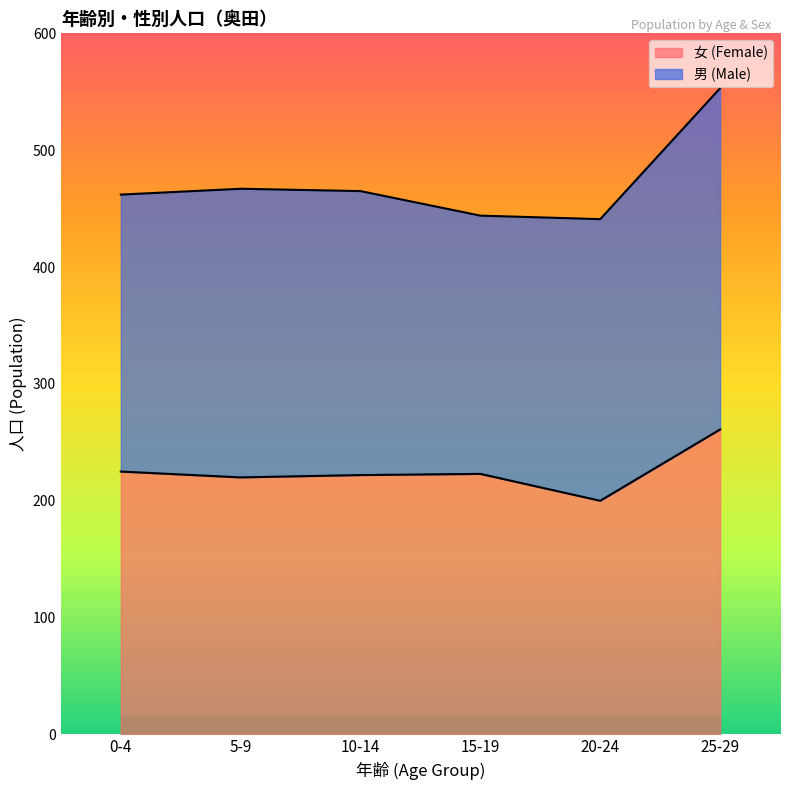

Where is the first local maximum?

15-19